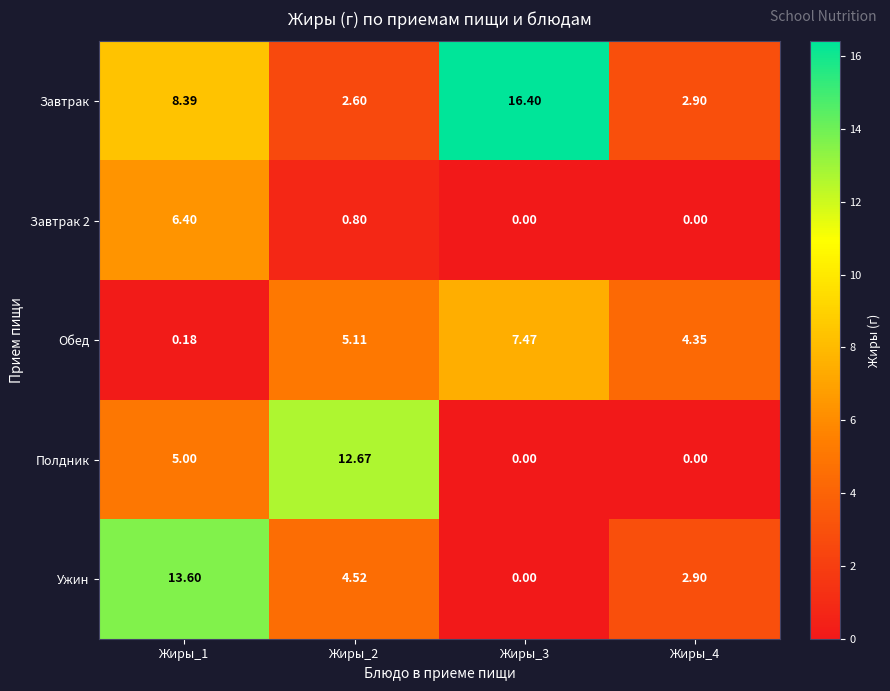

Which series has the widest spread of values?

Завтрак